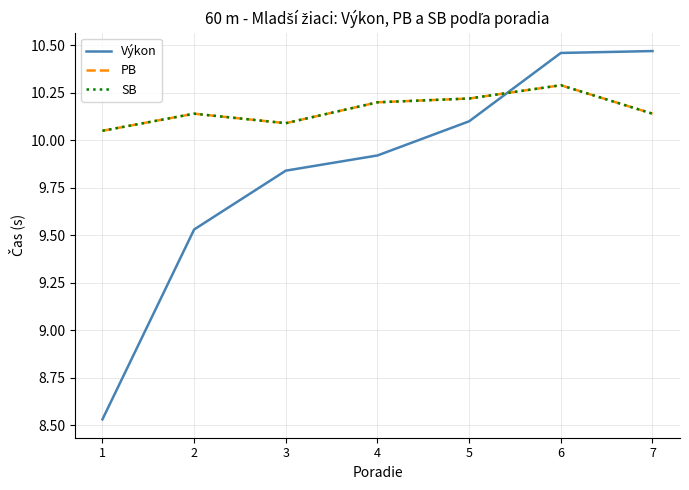

Reading right to left, transcribe all the data shown in this chart.

Výkon: 10.5	10.5	10.1	9.9	9.8	9.5	8.5
PB: 10.1	10.3	10.2	10.2	10.1	10.1	10.1
SB: 10.1	10.3	10.2	10.2	10.1	10.1	10.1